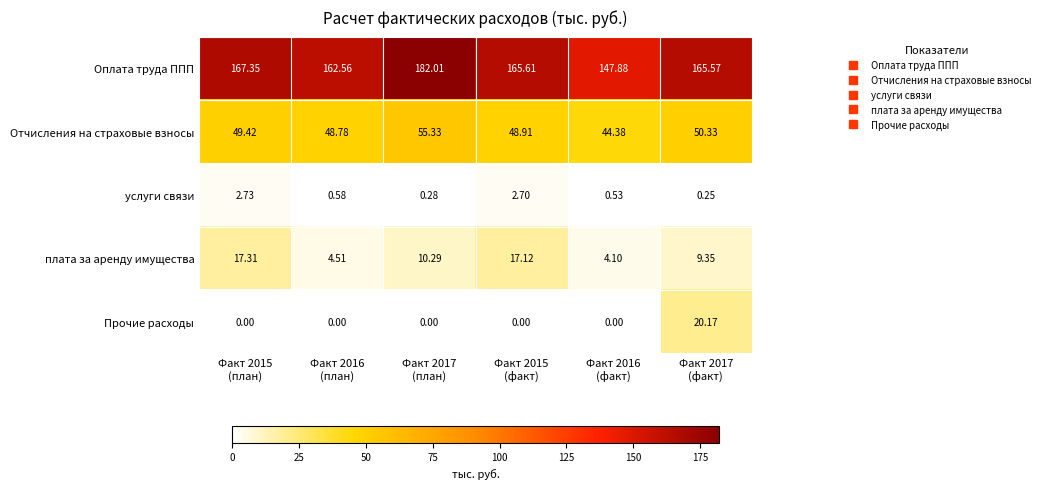

How many data points in плата за аренду имущества are less than 10?

3